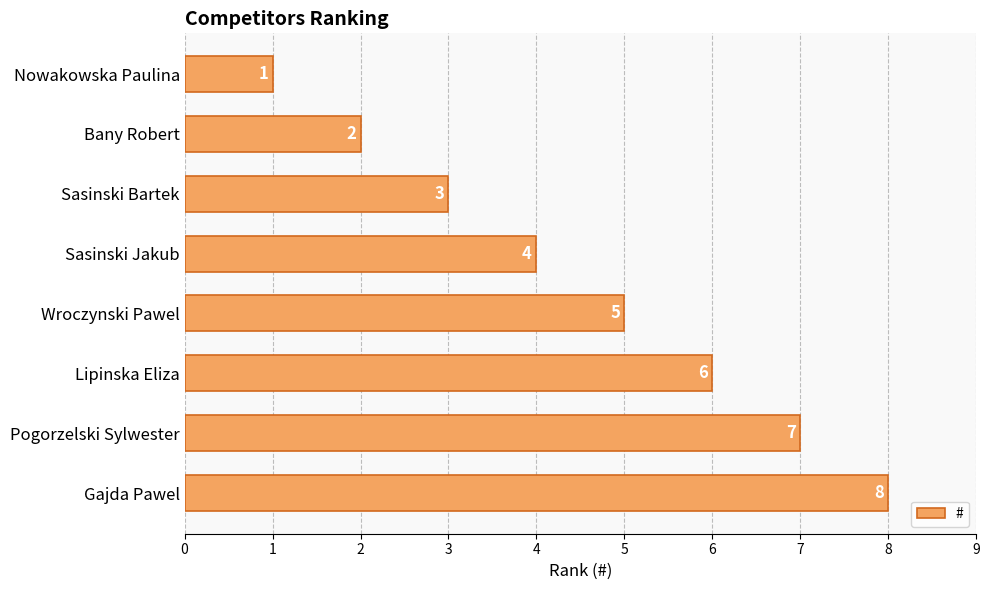

Between Lipinska Eliza and Nowakowska Paulina, which is larger?

Lipinska Eliza